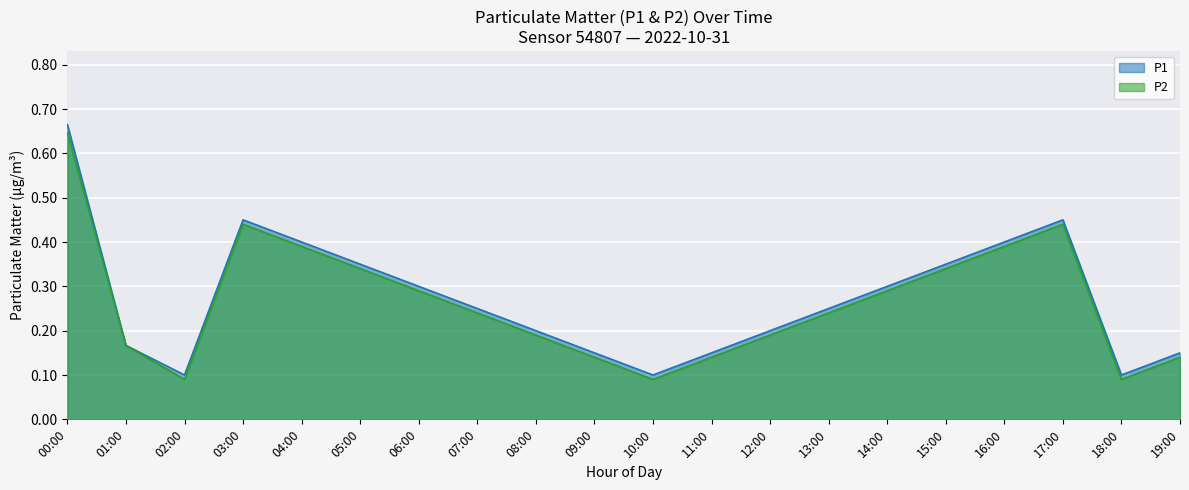

True or false: P1 and P2 intersect in this chart.

False